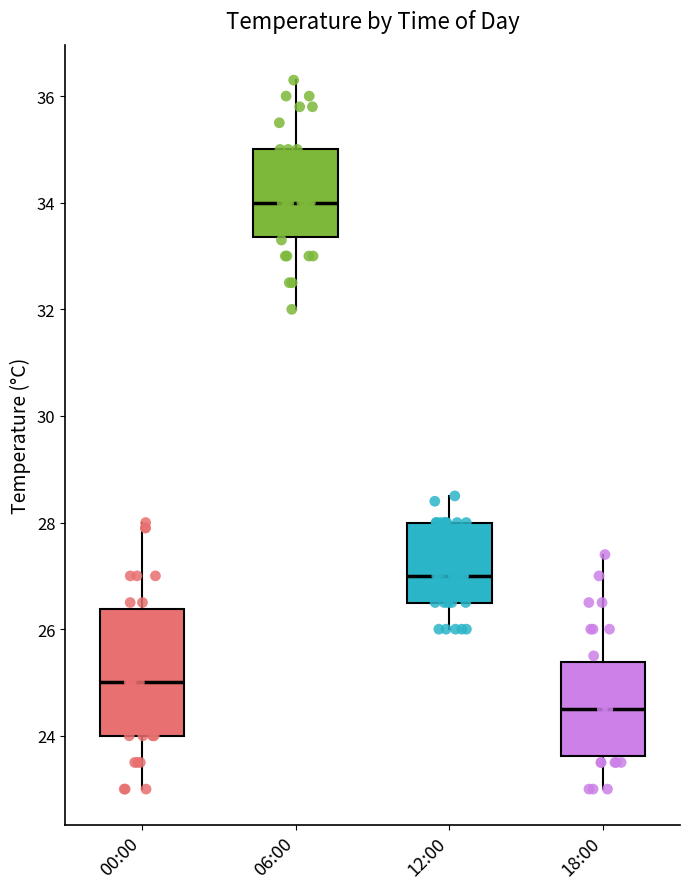

Reading left to right, read every box against the y-axis: the position of its median line, the range the box covers, and the ends of its whiskers. The values are not printed on the chart, so give them approximately, as read against the axis.

00:00: median 25.0, box 24.0 to 26.4, whiskers 23.0 to 28.0
06:00: median 34.0, box 33.4 to 35.0, whiskers 32.0 to 36.4
12:00: median 27.0, box 26.6 to 28.0, whiskers 26.0 to 28.6
18:00: median 24.6, box 23.6 to 25.4, whiskers 23.0 to 27.4